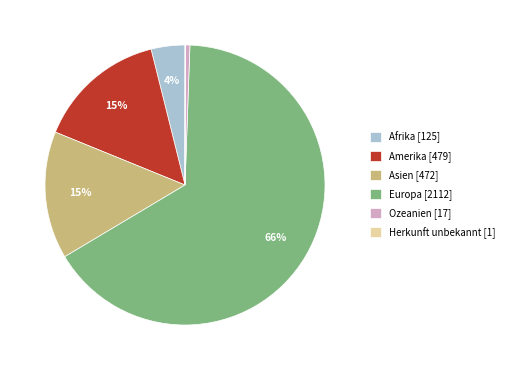

To the nearest percent, what is the difference between the Afrika [125] and Ozeanien [17] slice percentages?

3%